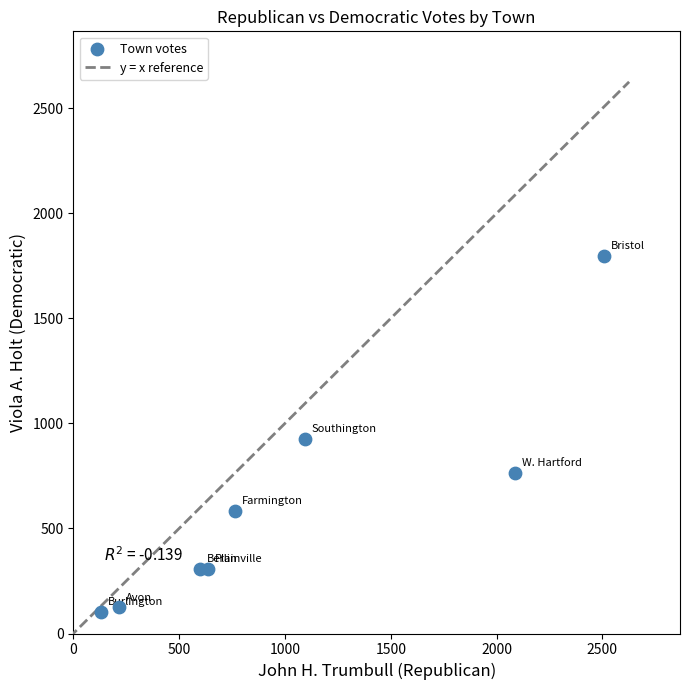

What is the average X value?

1005